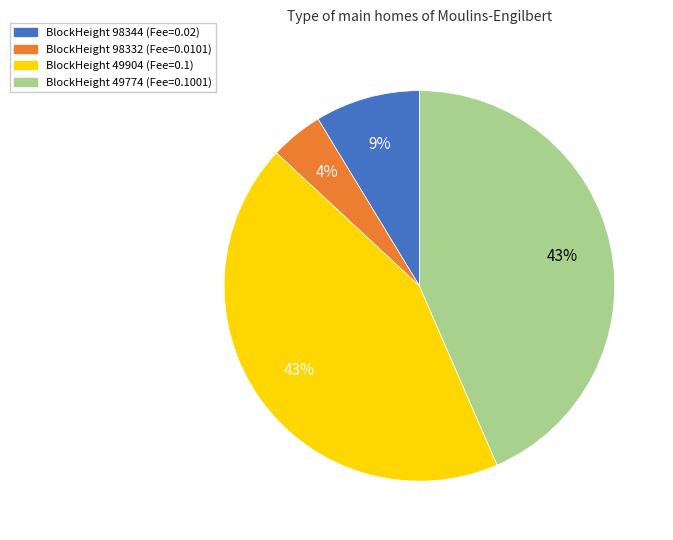

To the nearest percent, what is the average slice percentage?

25%